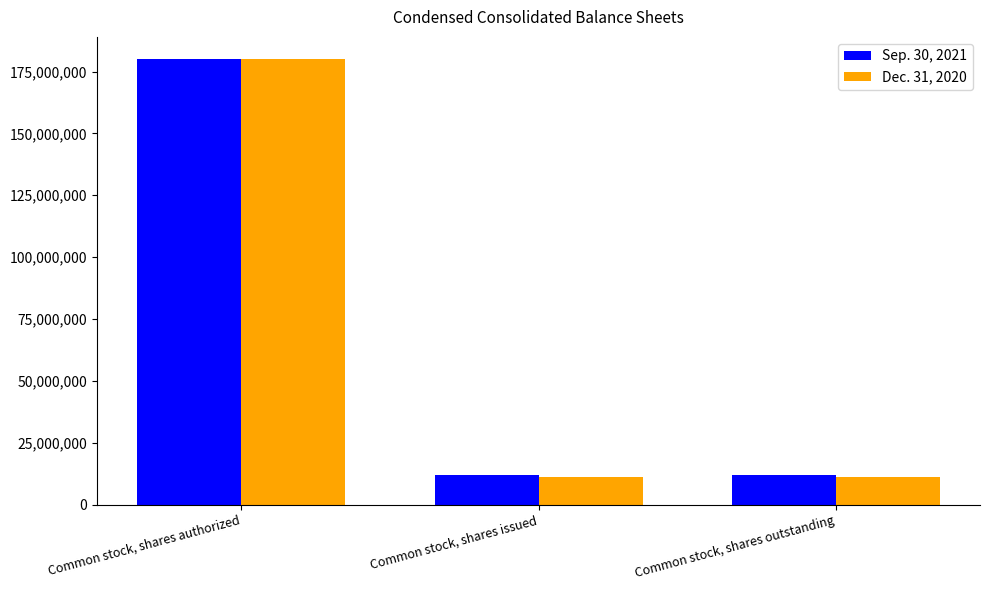

List the series in order of their overall mean, highest first.

Sep. 30, 2021, Dec. 31, 2020